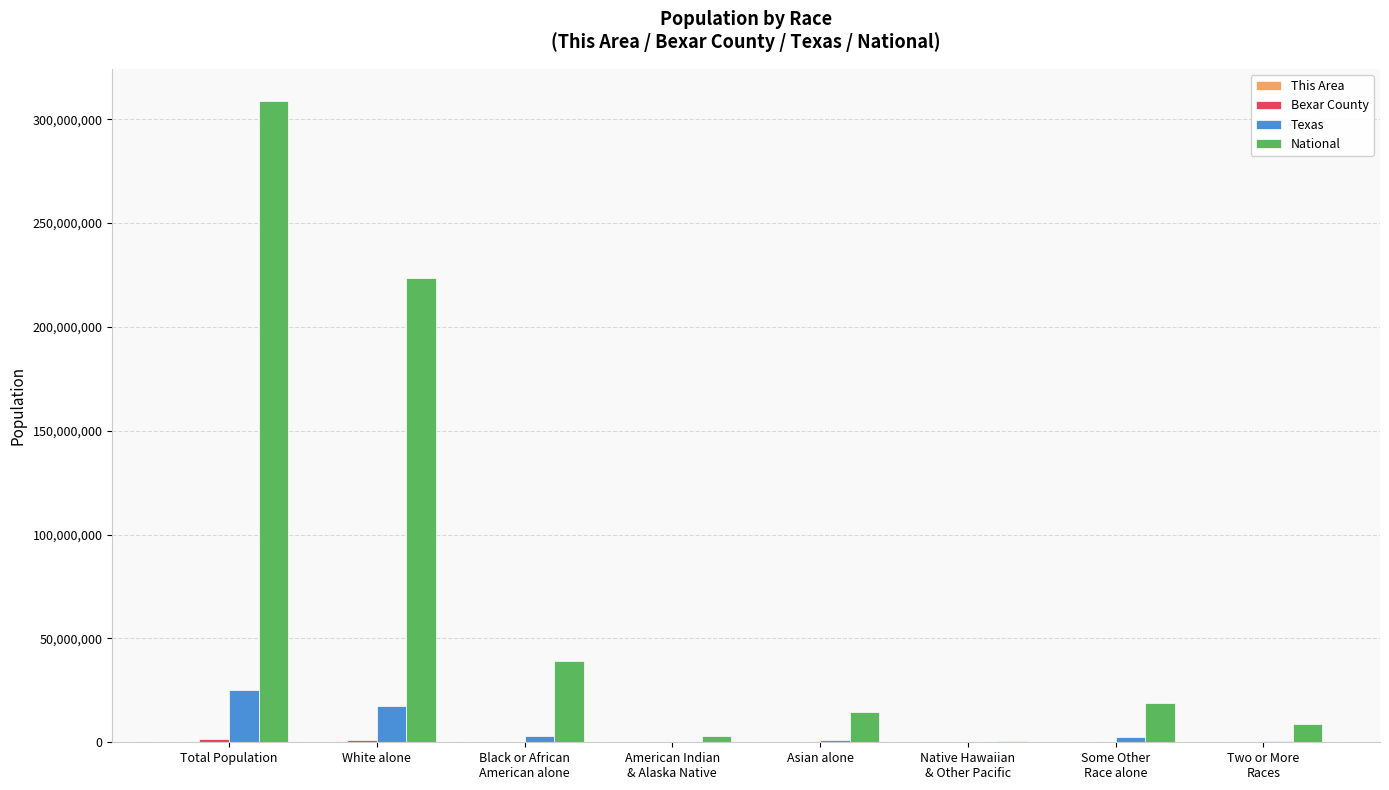

Between White alone and Asian alone, which series saw the biggest shift?

National